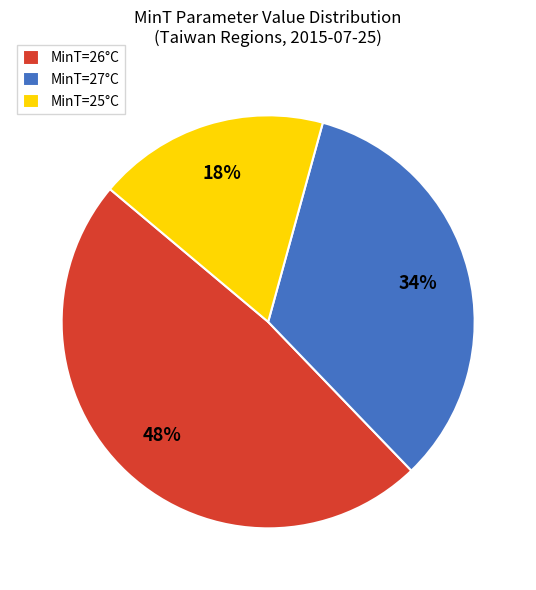

Rank the categories by value from lowest to highest.

MinT=25°C, MinT=27°C, MinT=26°C